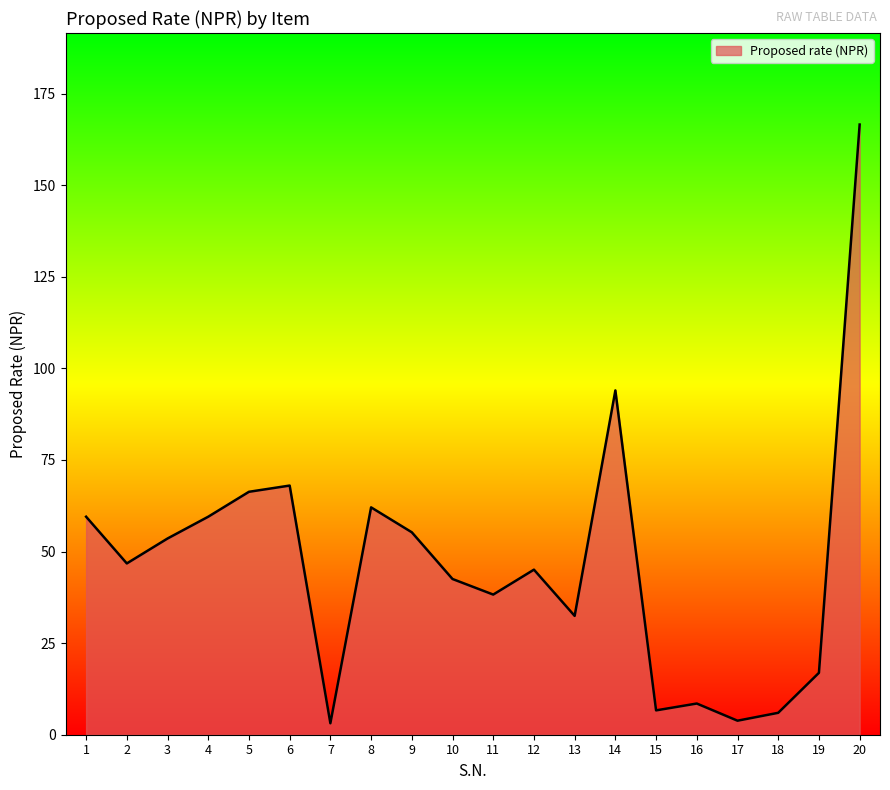

How many values are below 46?

10